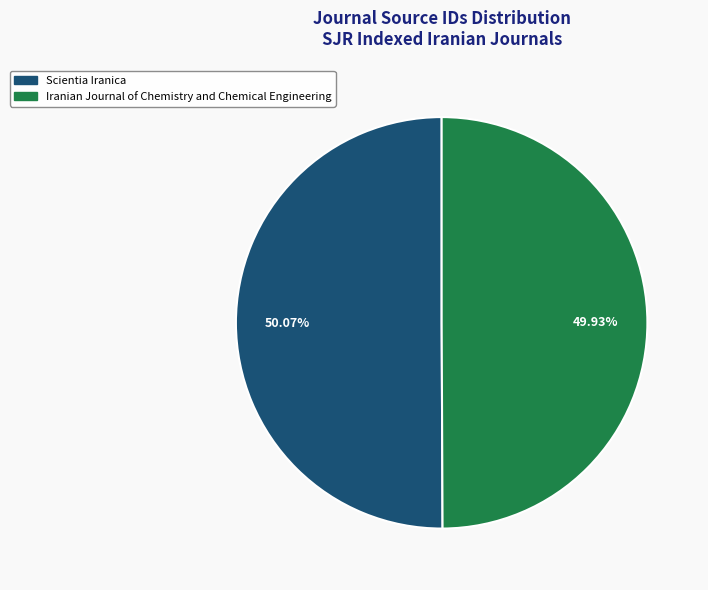

Do Scientia Iranica and Iranian Journal of Chemistry and Chemical Engineering together represent more than half of the pie?

Yes